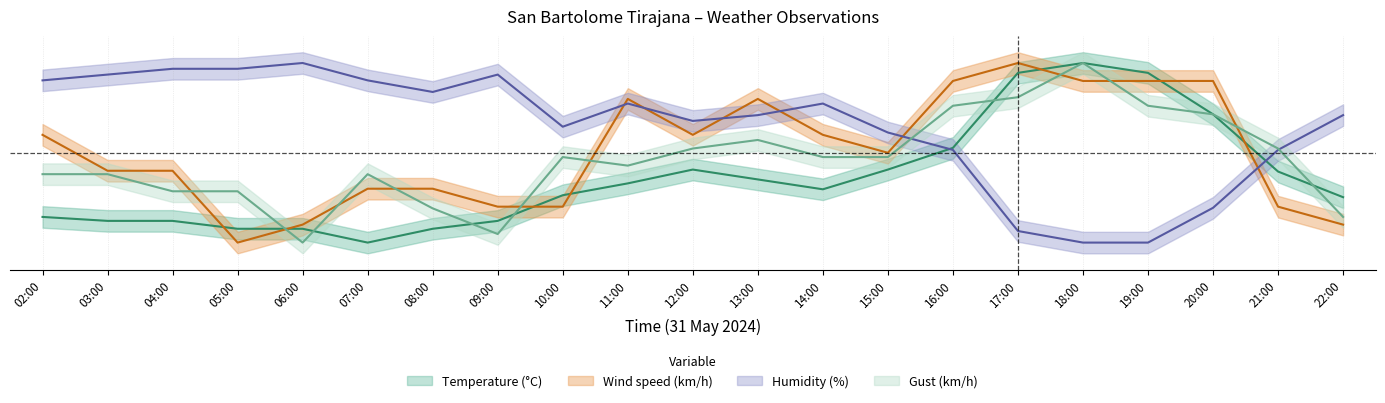

True or false: Gust (km/h) has a value of 0.2 at 08:00.

True